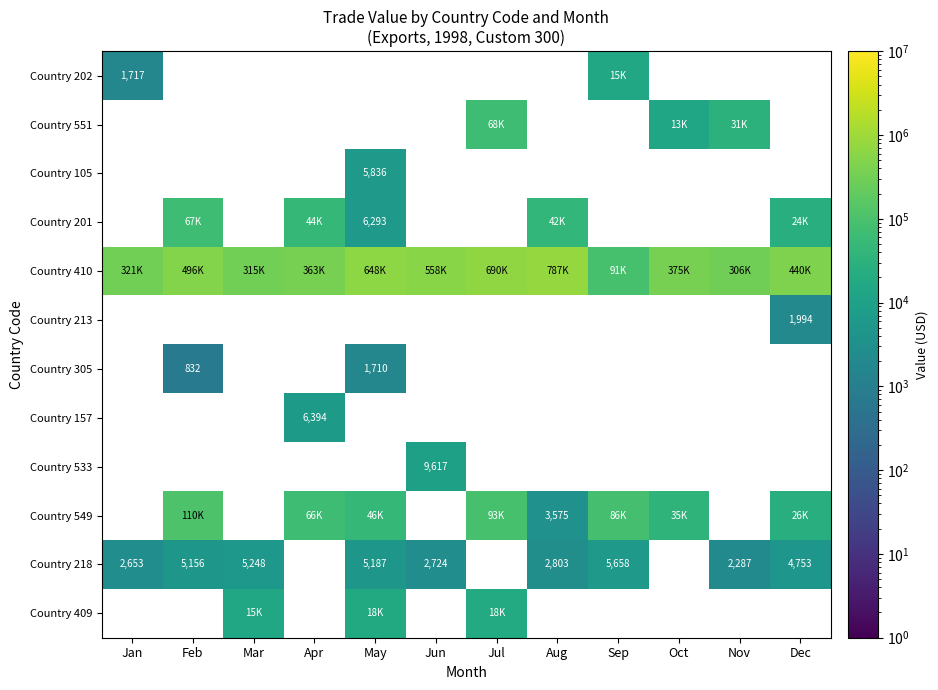

Which has a higher value, Jan or Jun?

Jun